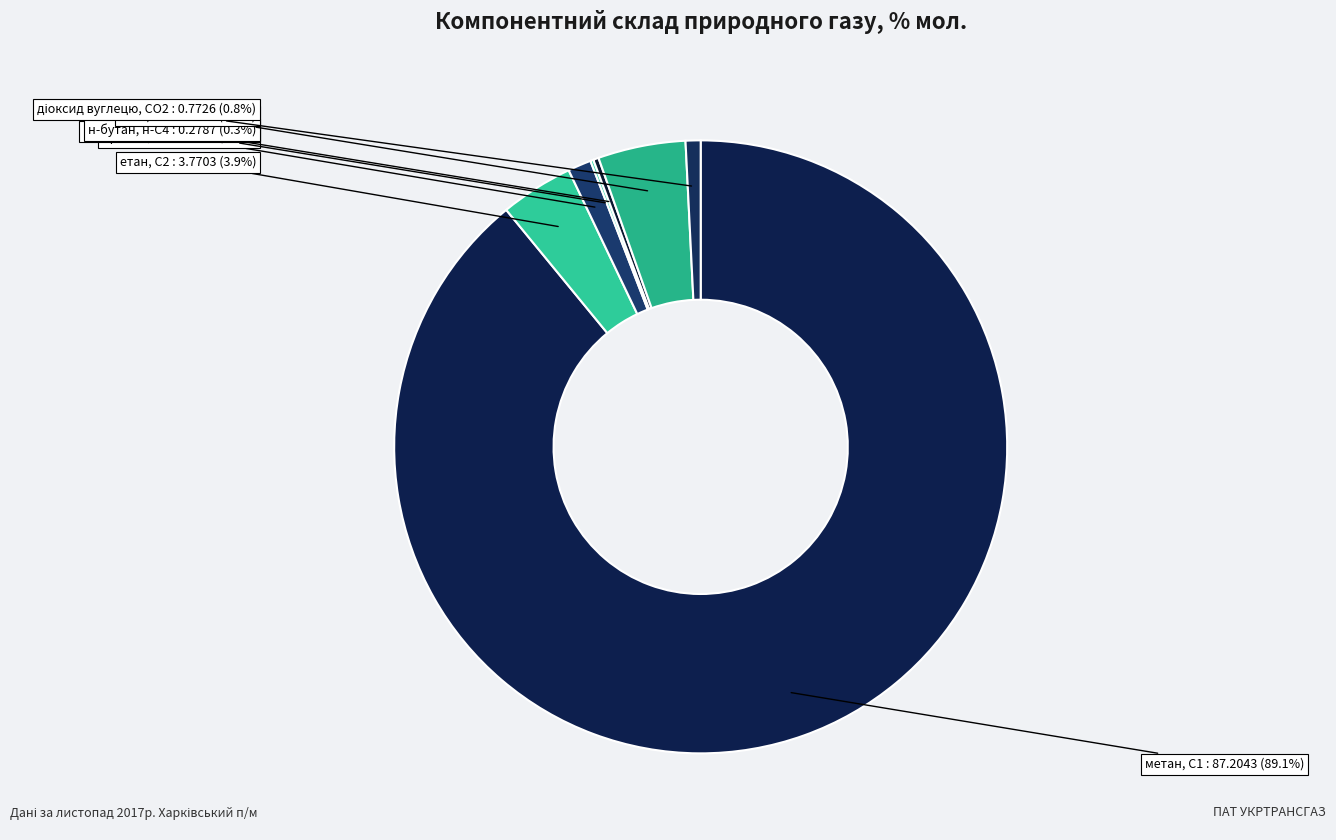

Which category has the biggest portion of the pie?

метан, С1